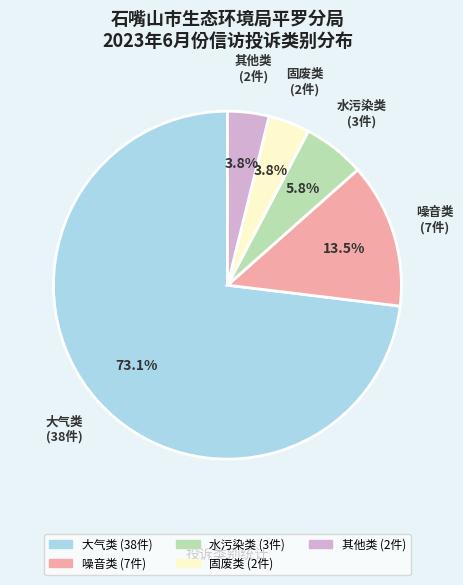

To the nearest percent, what is the difference between the 其他类 and 大气类 slice percentages?

69%